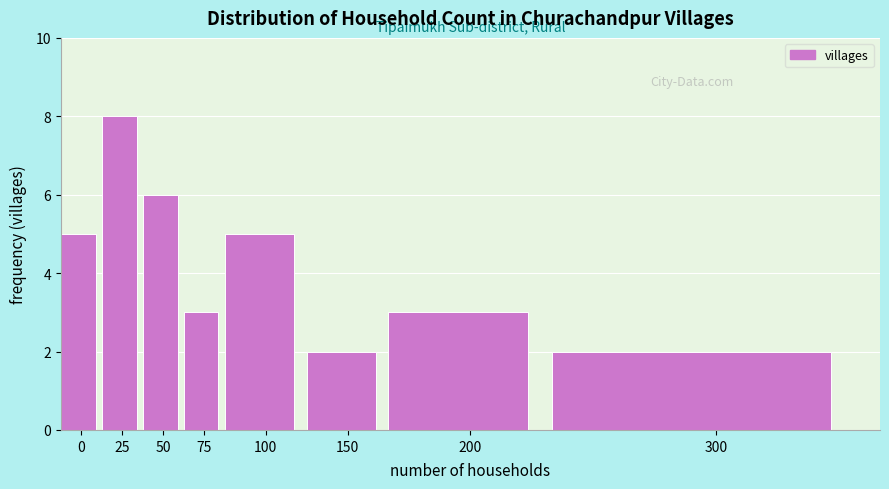

Reading right to left, transcribe all the data shown in this chart.

2	3	2	5	3	6	8	5